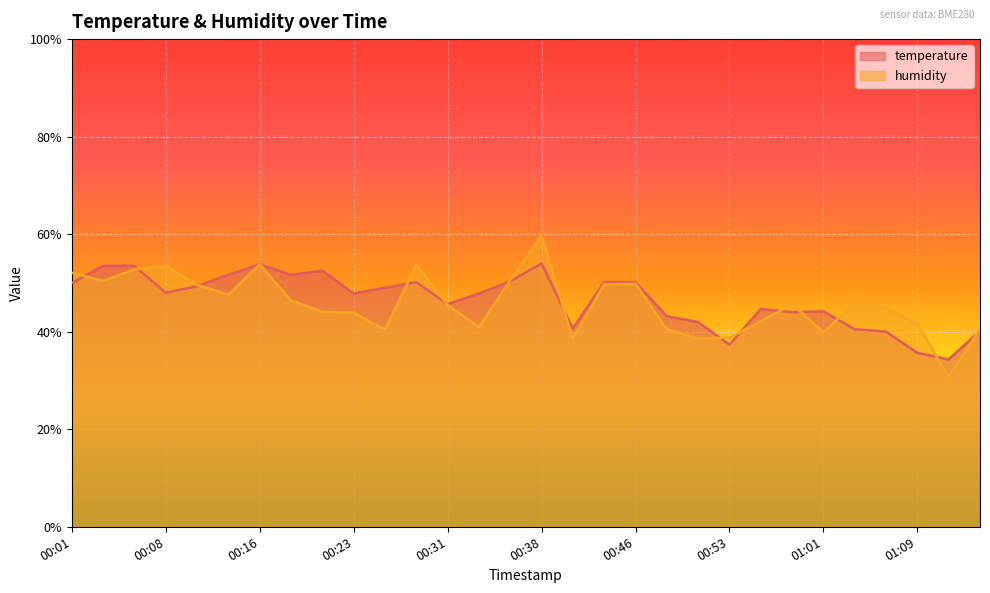

What is the label of the 28th point from the left?

01:09